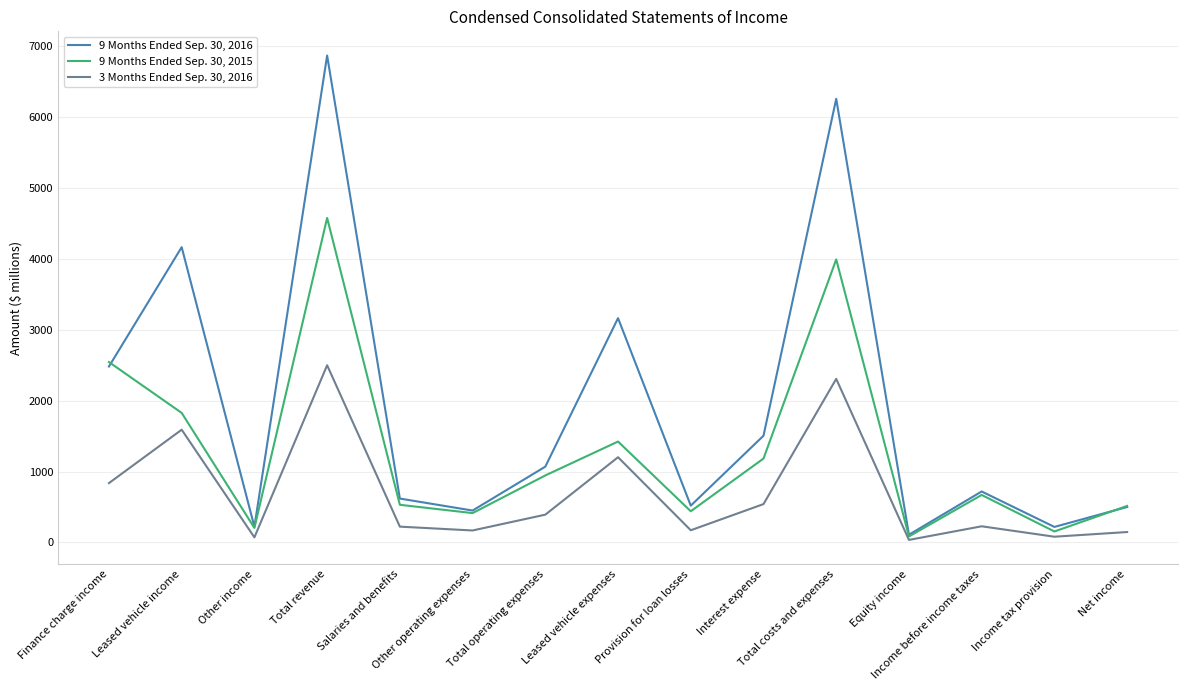

Count the number of categories in the chart.

15